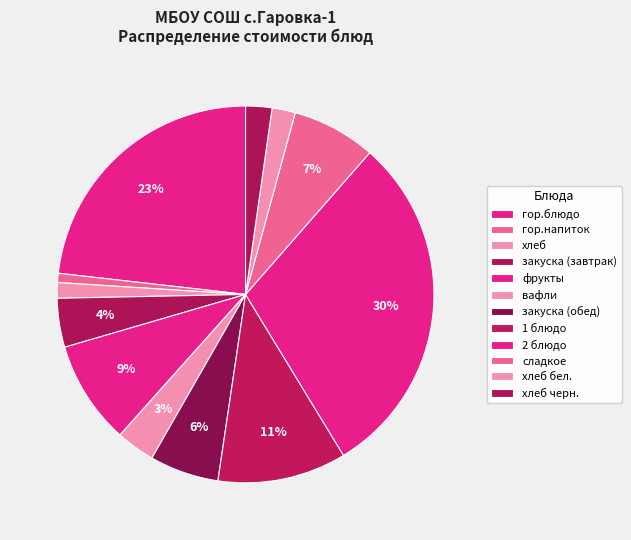

True or false: вафли accounts for 3% of the total.

True